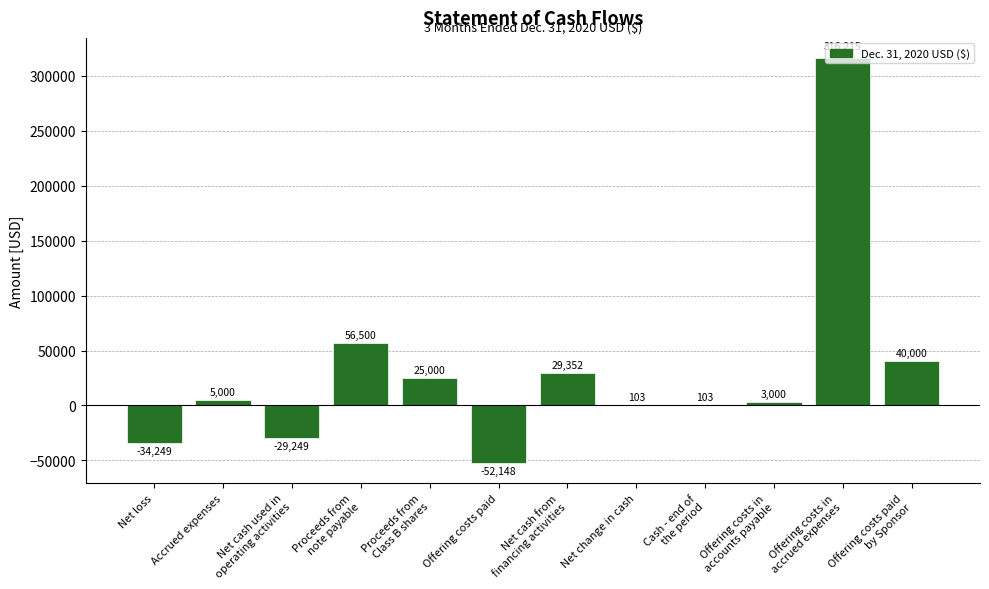

What is the maximum value shown in the chart?

316215